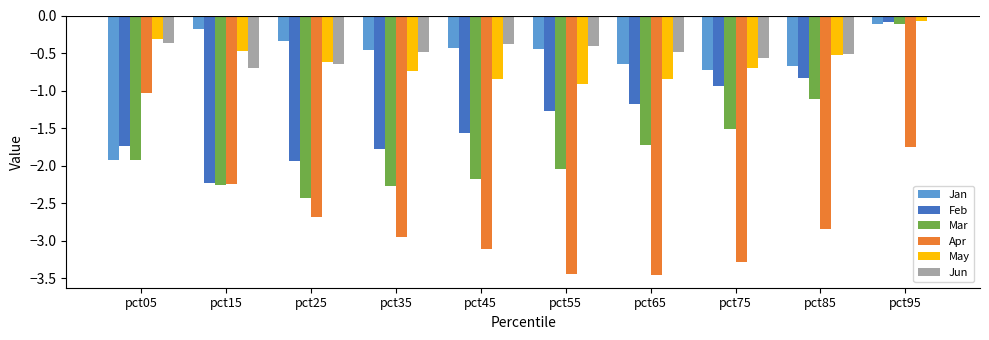

Does the chart contain stacked bars?

No